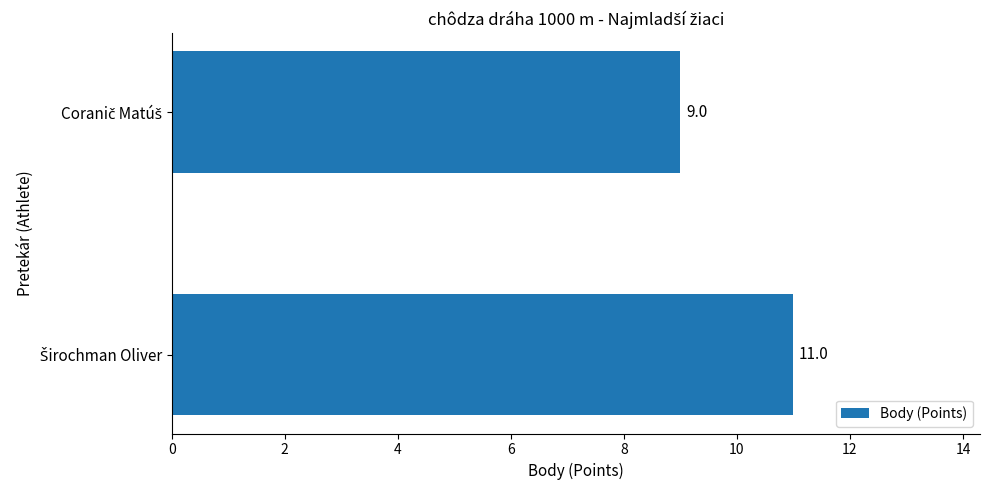

What is the maximum value shown in the chart?

11